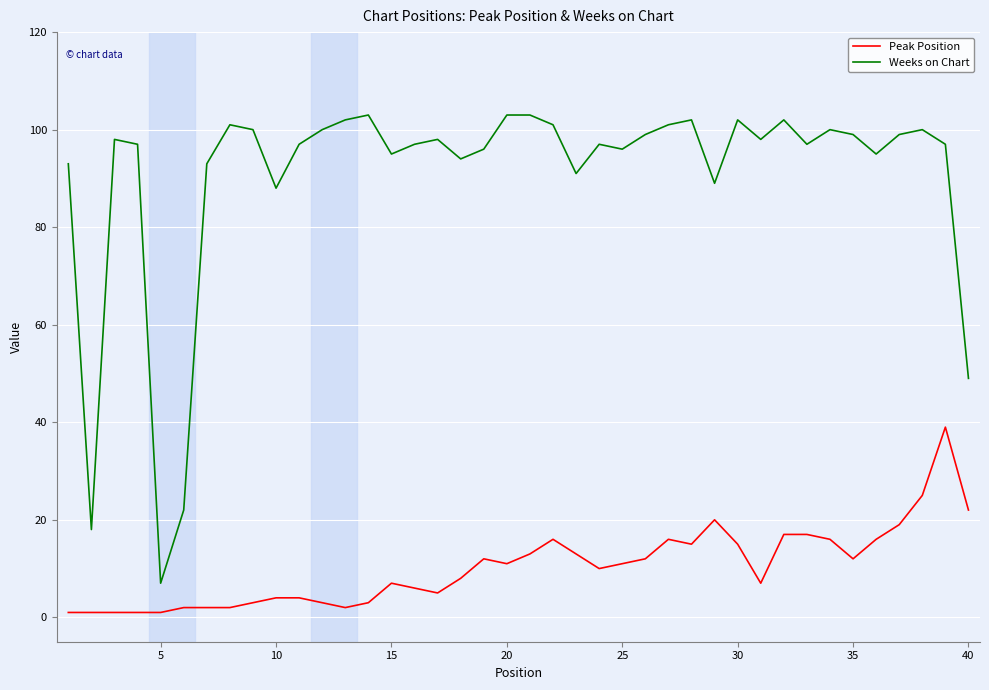

Rank the series by their maximum value, from highest to lowest.

Weeks on Chart, Peak Position